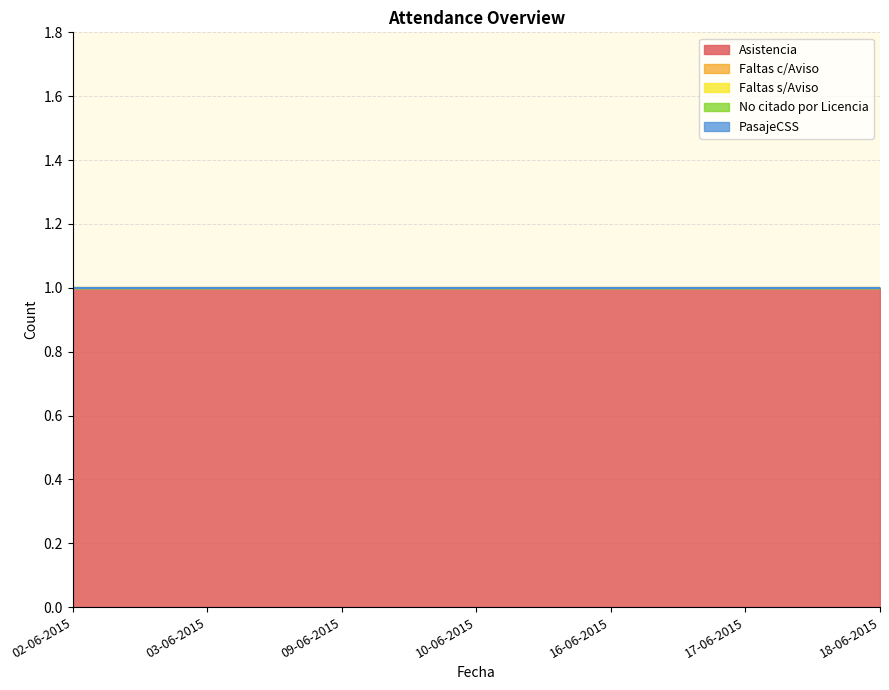

True or false: Faltas c/Aviso and Asistencia cross at least once.

False